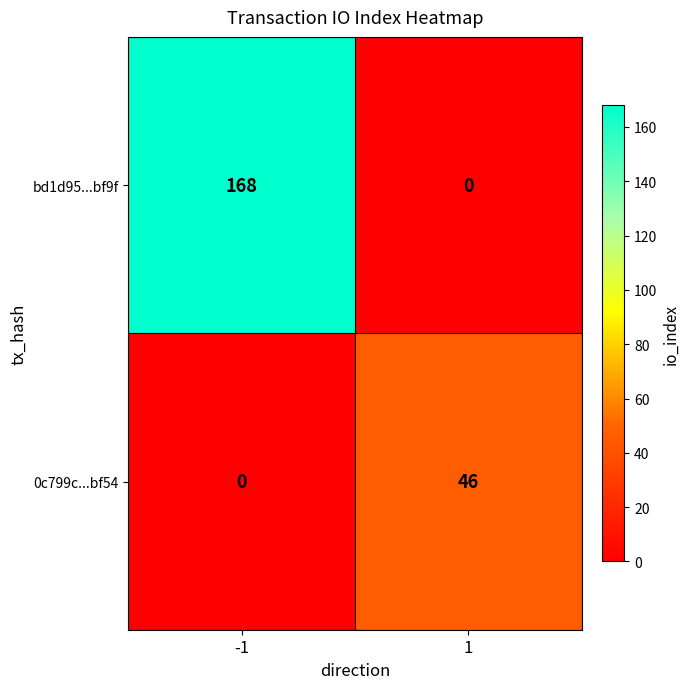

What is the difference between the maximum and minimum values in the bd1d95...bf9f series?

168